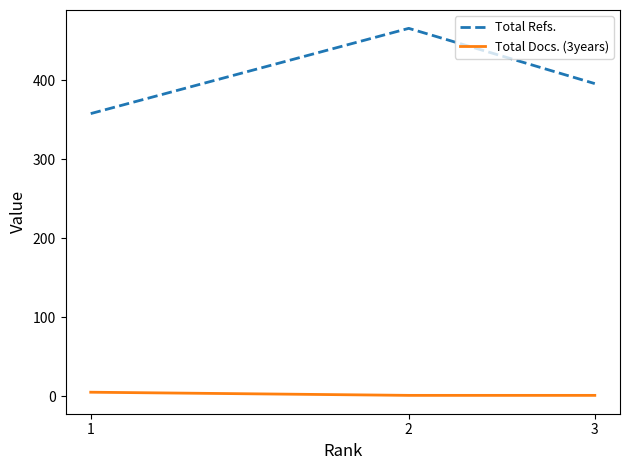

List the series in order of their overall mean, highest first.

Total Refs., Total Docs. (3years)